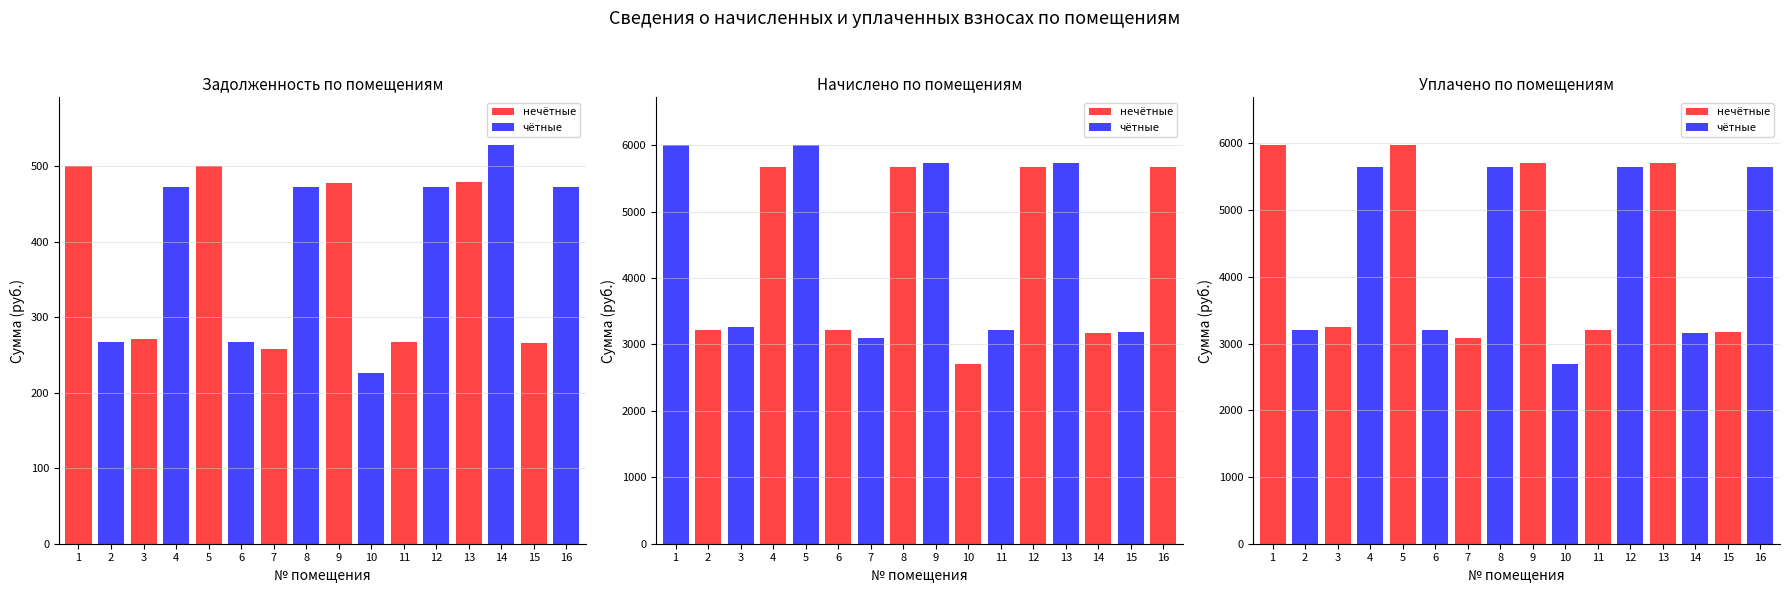

What is the minimum value shown in the chart?

225.9